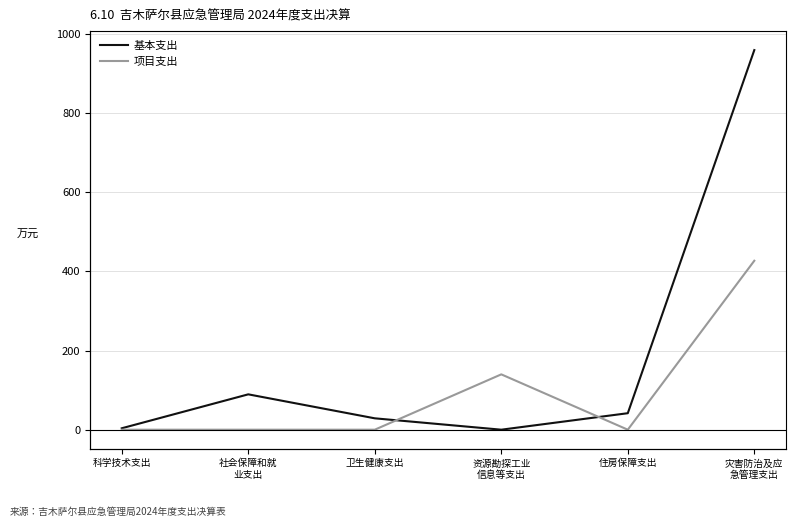

The value of 基本支出 at 资源勘探工业
信息等支出 is 0.0. True or false?

True